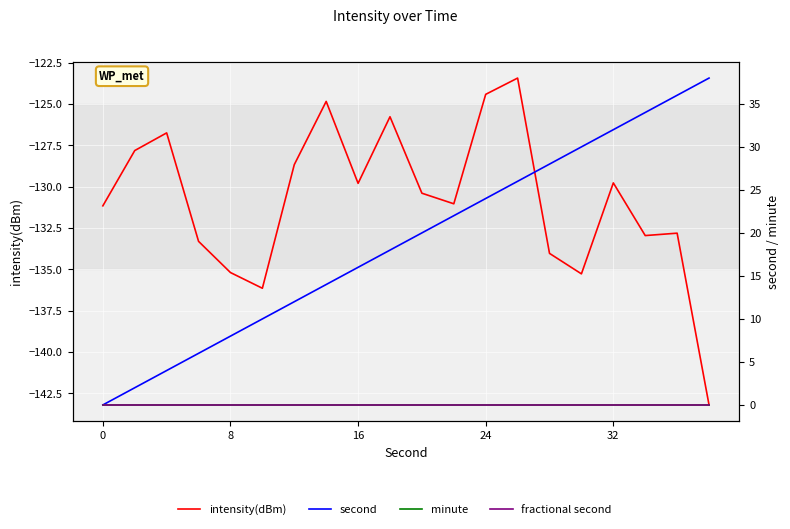

Where is the first local minimum for intensity(dBm)?

5